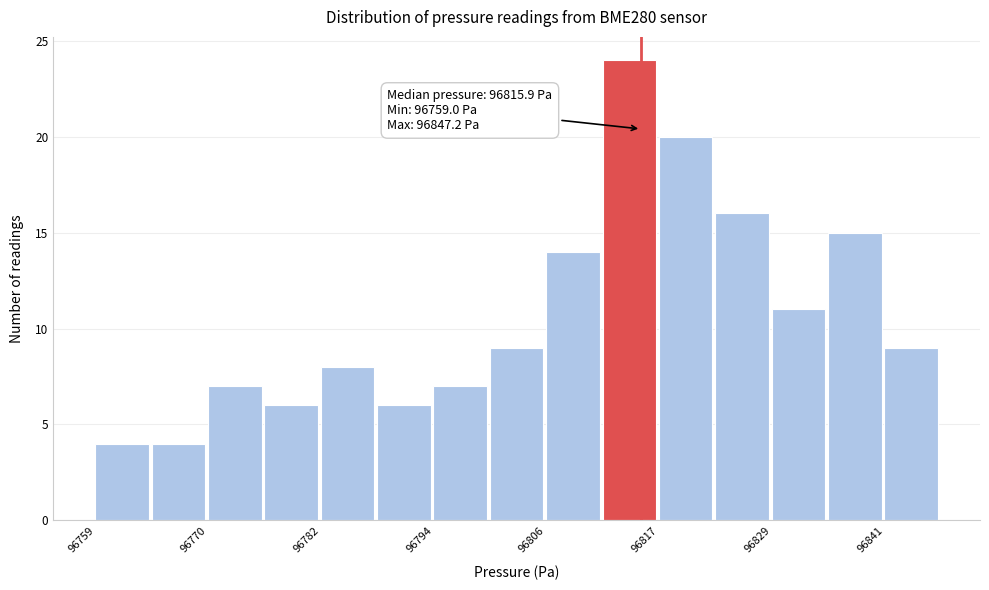

Read against the x-axis, roughly where is the centre of the tallest bar?

96814